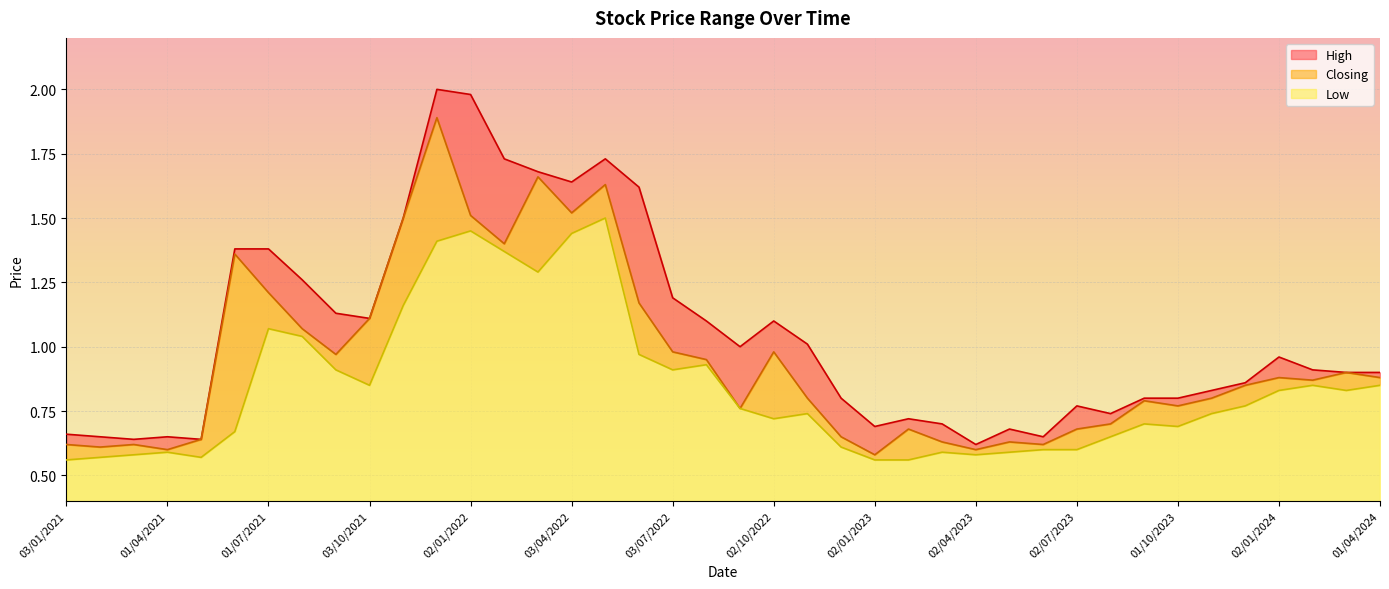

The value of Closing at 08/05/2022 is 0.3. True or false?

False